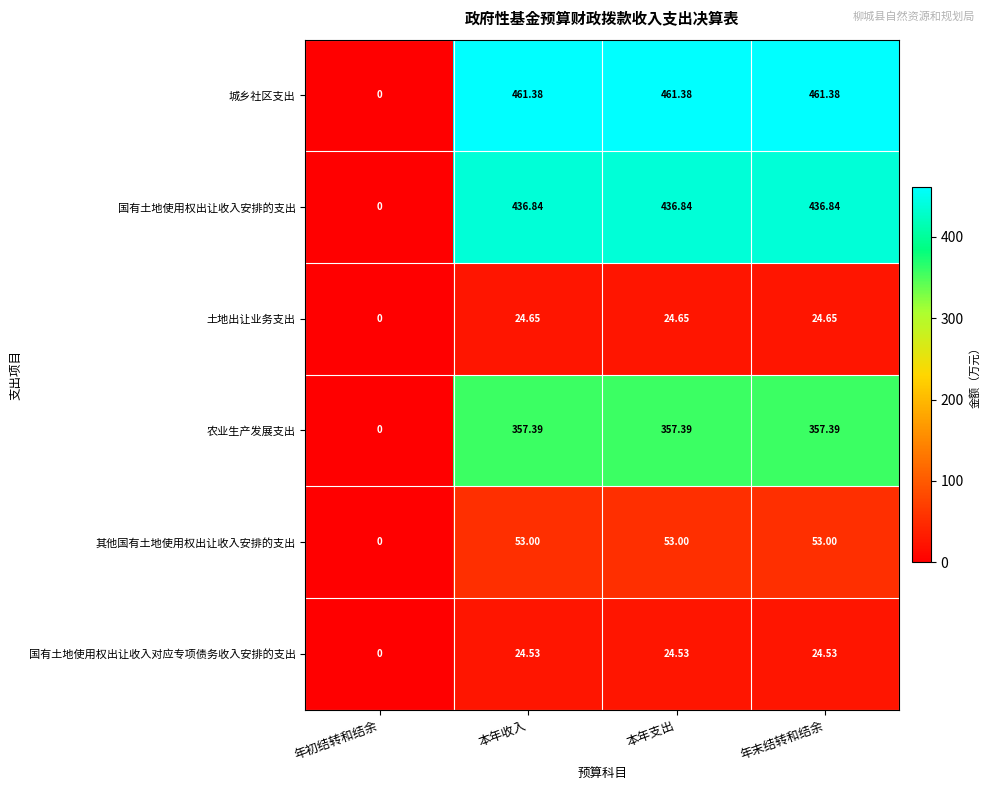

How many values in the 城乡社区支出 series are below 461?

1